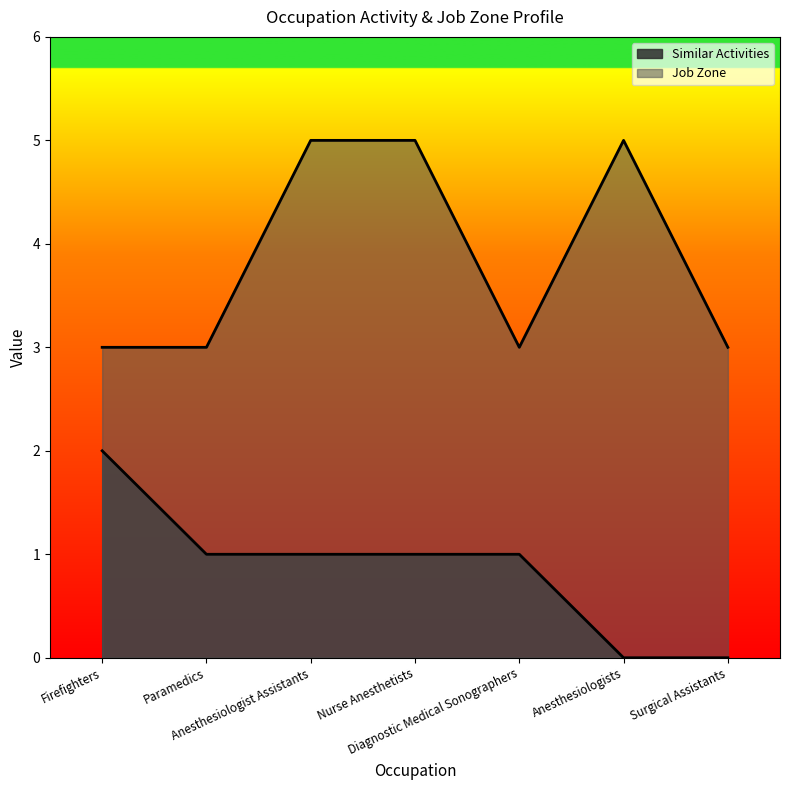

Rank the series by their average value, from highest to lowest.

Job Zone, Similar Activities